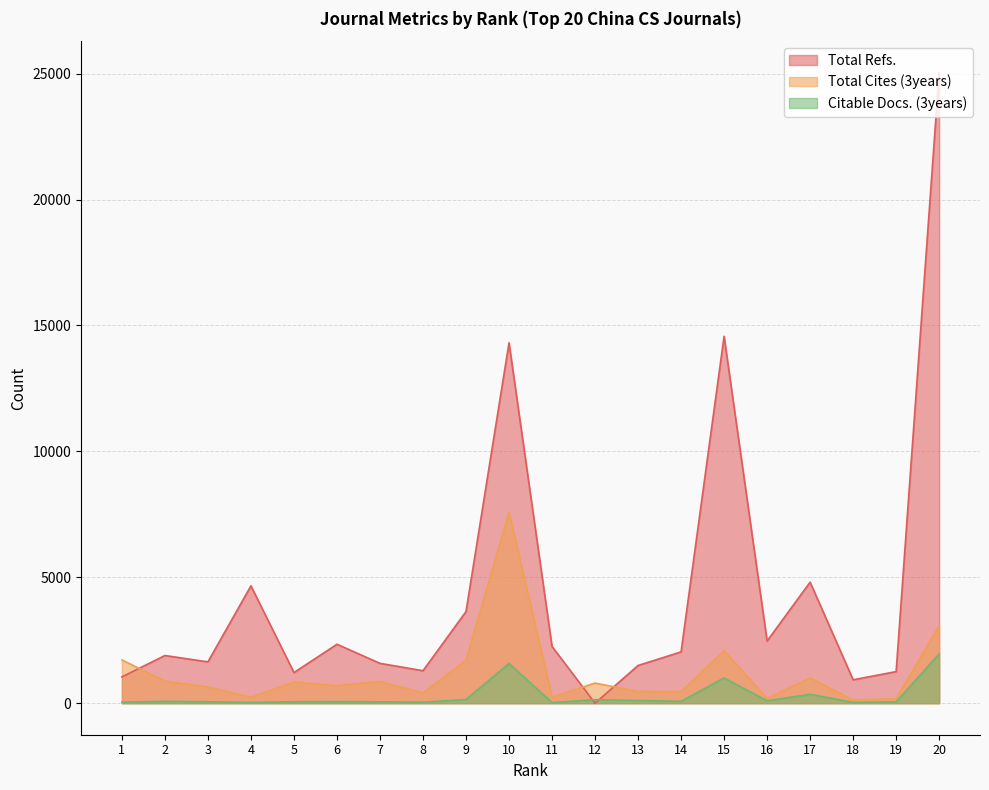

Where do Citable Docs. (3years) and Total Refs. first cross each other?

11 and 12